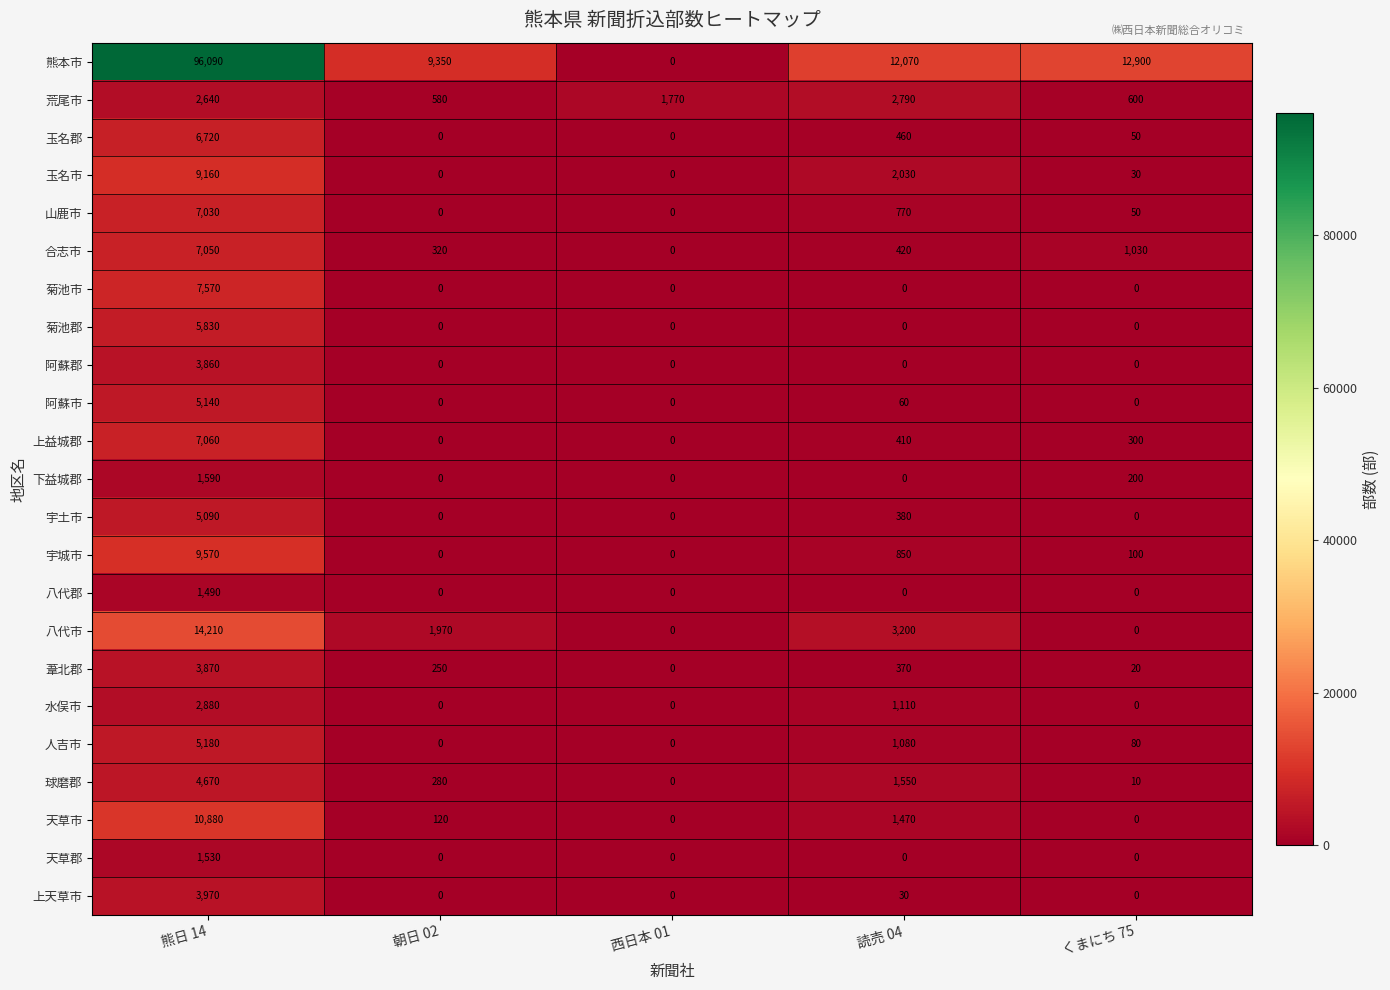

Between 熊日 14 and くまにち 75, which series saw the biggest shift?

熊本市